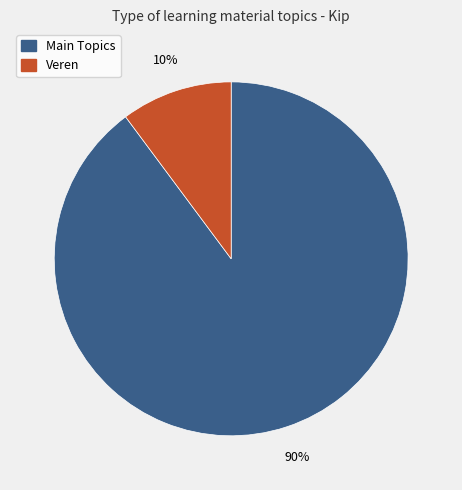

Is there any slice that represents more than half of the pie?

Yes